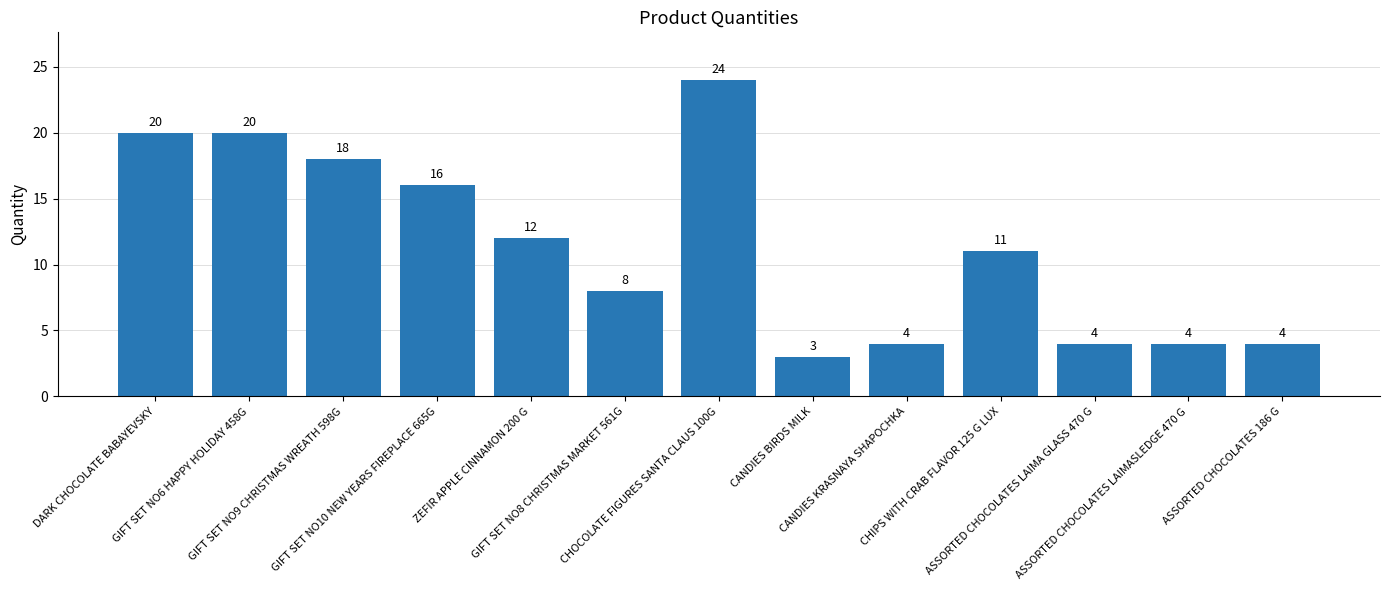

Reading left to right, extract all data points from this chart.

20	20	18	16	12	8	24	3	4	11	4	4	4